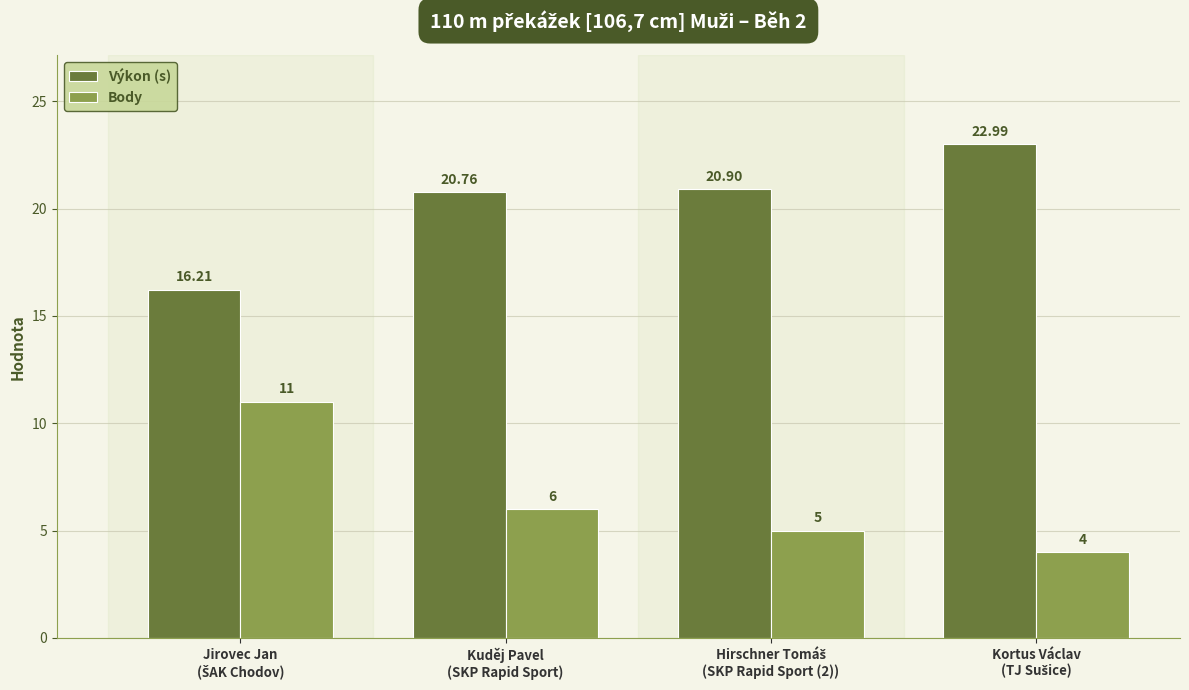

What is the average value of the Body series?

6.5